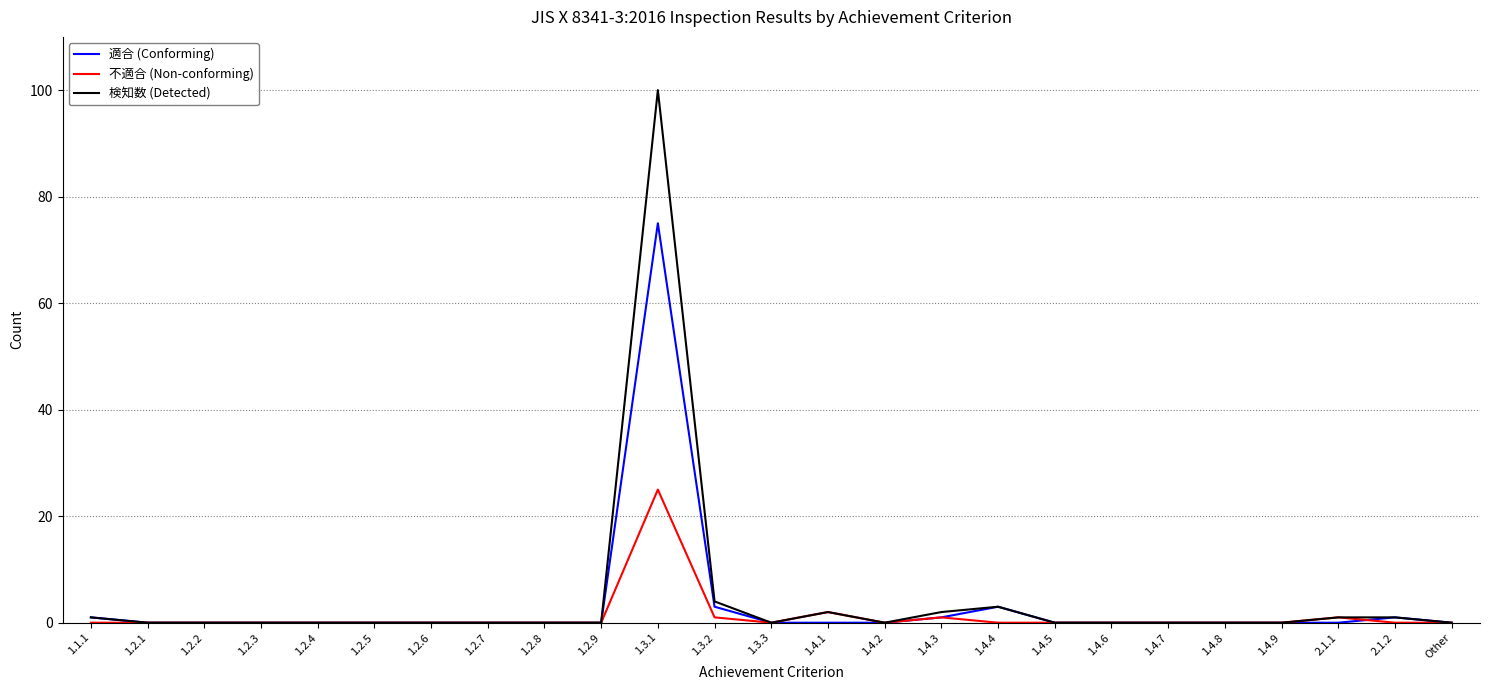

How many lines are shown in the chart?

3